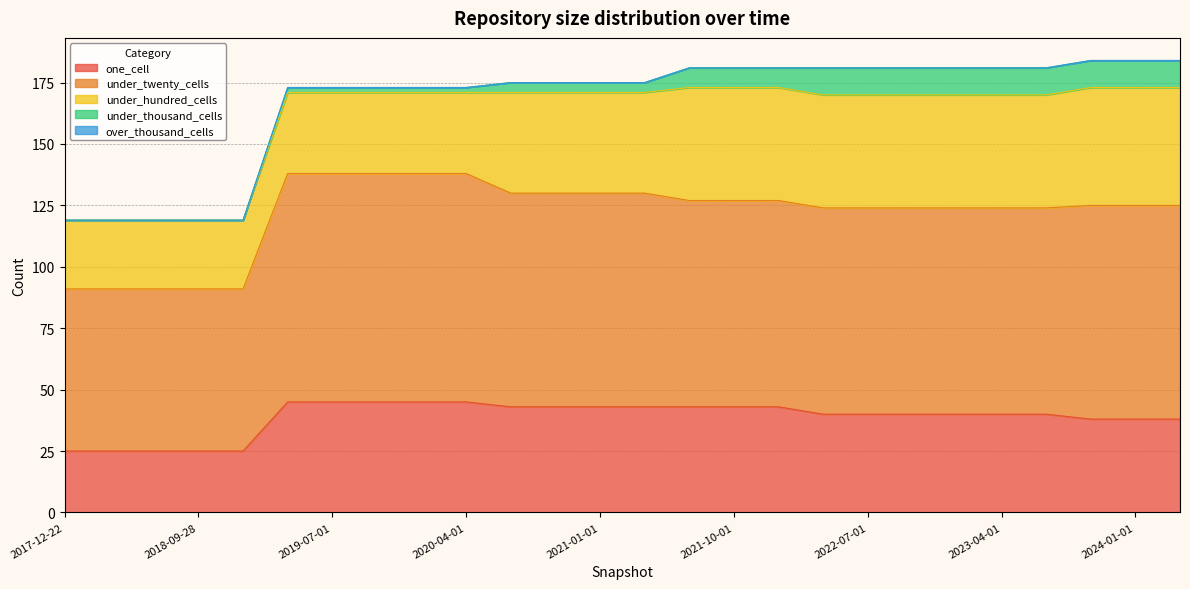

The value of under_twenty_cells at 2022-07-01 is 84. True or false?

True